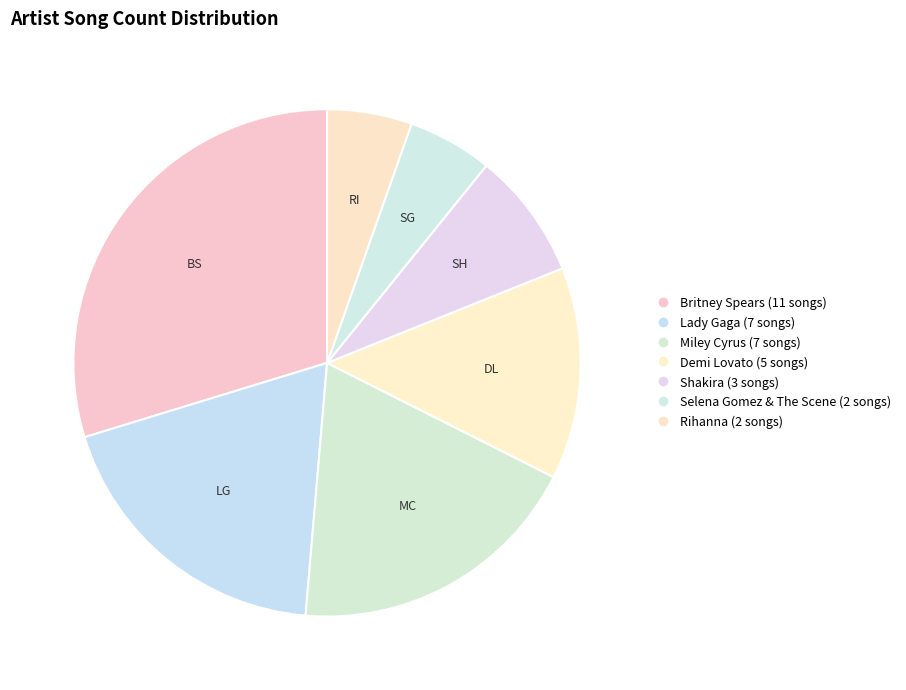

To the nearest percent, what is the difference between the largest and smallest slice percentages?

24%